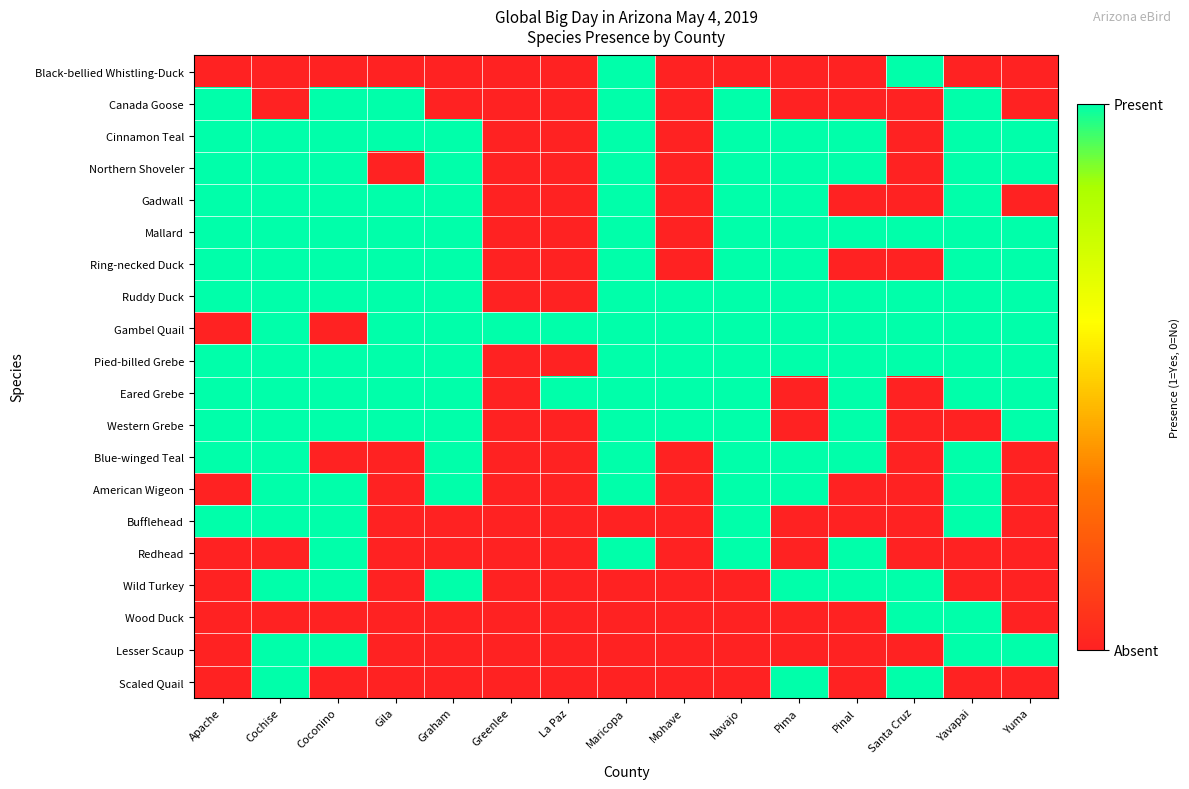

Reading right to left, extract all data points from this chart.

Black-bellied Whistling-Duck: Yuma=0	Yavapai=0	Santa Cruz=1	Pinal=0	Pima=0	Navajo=0	Mohave=0	Maricopa=1	La Paz=0	Greenlee=0	Graham=0	Gila=0	Coconino=0	Cochise=0	Apache=0
Canada Goose: Yuma=0	Yavapai=1	Santa Cruz=0	Pinal=0	Pima=0	Navajo=1	Mohave=0	Maricopa=1	La Paz=0	Greenlee=0	Graham=0	Gila=1	Coconino=1	Cochise=0	Apache=1
Cinnamon Teal: Yuma=1	Yavapai=1	Santa Cruz=0	Pinal=1	Pima=1	Navajo=1	Mohave=0	Maricopa=1	La Paz=0	Greenlee=0	Graham=1	Gila=1	Coconino=1	Cochise=1	Apache=1
Northern Shoveler: Yuma=1	Yavapai=1	Santa Cruz=0	Pinal=1	Pima=1	Navajo=1	Mohave=0	Maricopa=1	La Paz=0	Greenlee=0	Graham=1	Gila=0	Coconino=1	Cochise=1	Apache=1
Gadwall: Yuma=0	Yavapai=1	Santa Cruz=0	Pinal=0	Pima=1	Navajo=1	Mohave=0	Maricopa=1	La Paz=0	Greenlee=0	Graham=1	Gila=1	Coconino=1	Cochise=1	Apache=1
Mallard: Yuma=1	Yavapai=1	Santa Cruz=1	Pinal=1	Pima=1	Navajo=1	Mohave=0	Maricopa=1	La Paz=0	Greenlee=0	Graham=1	Gila=1	Coconino=1	Cochise=1	Apache=1
Ring-necked Duck: Yuma=1	Yavapai=1	Santa Cruz=0	Pinal=0	Pima=1	Navajo=1	Mohave=0	Maricopa=1	La Paz=0	Greenlee=0	Graham=1	Gila=1	Coconino=1	Cochise=1	Apache=1
Ruddy Duck: Yuma=1	Yavapai=1	Santa Cruz=1	Pinal=1	Pima=1	Navajo=1	Mohave=1	Maricopa=1	La Paz=0	Greenlee=0	Graham=1	Gila=1	Coconino=1	Cochise=1	Apache=1
Gambel Quail: Yuma=1	Yavapai=1	Santa Cruz=1	Pinal=1	Pima=1	Navajo=1	Mohave=1	Maricopa=1	La Paz=1	Greenlee=1	Graham=1	Gila=1	Coconino=0	Cochise=1	Apache=0
Pied-billed Grebe: Yuma=1	Yavapai=1	Santa Cruz=1	Pinal=1	Pima=1	Navajo=1	Mohave=1	Maricopa=1	La Paz=0	Greenlee=0	Graham=1	Gila=1	Coconino=1	Cochise=1	Apache=1
Eared Grebe: Yuma=1	Yavapai=1	Santa Cruz=0	Pinal=1	Pima=0	Navajo=1	Mohave=1	Maricopa=1	La Paz=1	Greenlee=0	Graham=1	Gila=1	Coconino=1	Cochise=1	Apache=1
Western Grebe: Yuma=1	Yavapai=0	Santa Cruz=0	Pinal=1	Pima=0	Navajo=1	Mohave=1	Maricopa=1	La Paz=0	Greenlee=0	Graham=1	Gila=1	Coconino=1	Cochise=1	Apache=1
Blue-winged Teal: Yuma=0	Yavapai=1	Santa Cruz=0	Pinal=1	Pima=1	Navajo=1	Mohave=0	Maricopa=1	La Paz=0	Greenlee=0	Graham=1	Gila=0	Coconino=0	Cochise=1	Apache=1
American Wigeon: Yuma=0	Yavapai=1	Santa Cruz=0	Pinal=0	Pima=1	Navajo=1	Mohave=0	Maricopa=1	La Paz=0	Greenlee=0	Graham=1	Gila=0	Coconino=1	Cochise=1	Apache=0
Bufflehead: Yuma=0	Yavapai=1	Santa Cruz=0	Pinal=0	Pima=0	Navajo=1	Mohave=0	Maricopa=0	La Paz=0	Greenlee=0	Graham=0	Gila=0	Coconino=1	Cochise=1	Apache=1
Redhead: Yuma=0	Yavapai=0	Santa Cruz=0	Pinal=1	Pima=0	Navajo=1	Mohave=0	Maricopa=1	La Paz=0	Greenlee=0	Graham=0	Gila=0	Coconino=1	Cochise=0	Apache=0
Wild Turkey: Yuma=0	Yavapai=0	Santa Cruz=1	Pinal=1	Pima=1	Navajo=0	Mohave=0	Maricopa=0	La Paz=0	Greenlee=0	Graham=1	Gila=0	Coconino=1	Cochise=1	Apache=0
Wood Duck: Yuma=0	Yavapai=1	Santa Cruz=1	Pinal=0	Pima=0	Navajo=0	Mohave=0	Maricopa=0	La Paz=0	Greenlee=0	Graham=0	Gila=0	Coconino=0	Cochise=0	Apache=0
Lesser Scaup: Yuma=1	Yavapai=1	Santa Cruz=0	Pinal=0	Pima=0	Navajo=0	Mohave=0	Maricopa=0	La Paz=0	Greenlee=0	Graham=0	Gila=0	Coconino=1	Cochise=1	Apache=0
Scaled Quail: Yuma=0	Yavapai=0	Santa Cruz=1	Pinal=0	Pima=1	Navajo=0	Mohave=0	Maricopa=0	La Paz=0	Greenlee=0	Graham=0	Gila=0	Coconino=0	Cochise=1	Apache=0